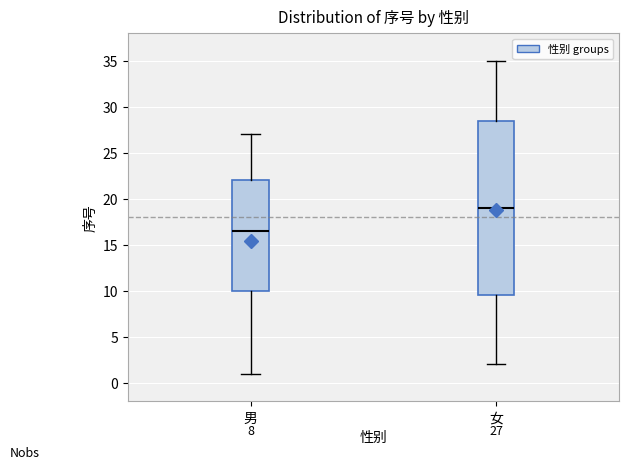

Which box has the lowest median line?

男